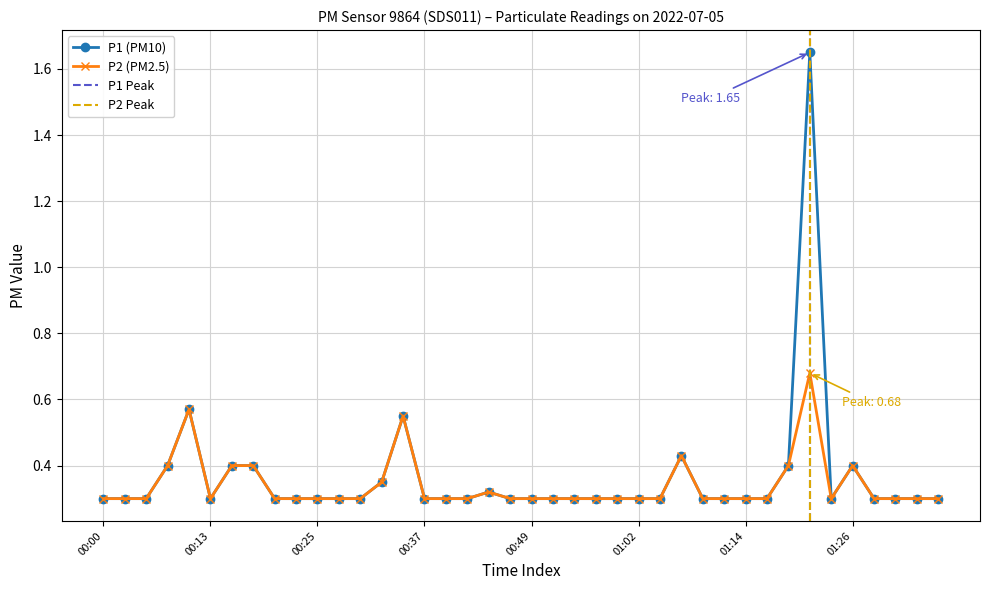

What is the average value of the P1 series?

0.4